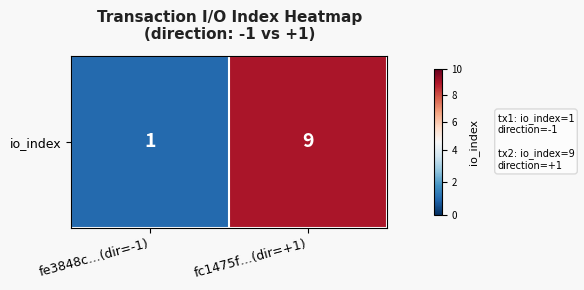

How many values are between 1 and 9?

2